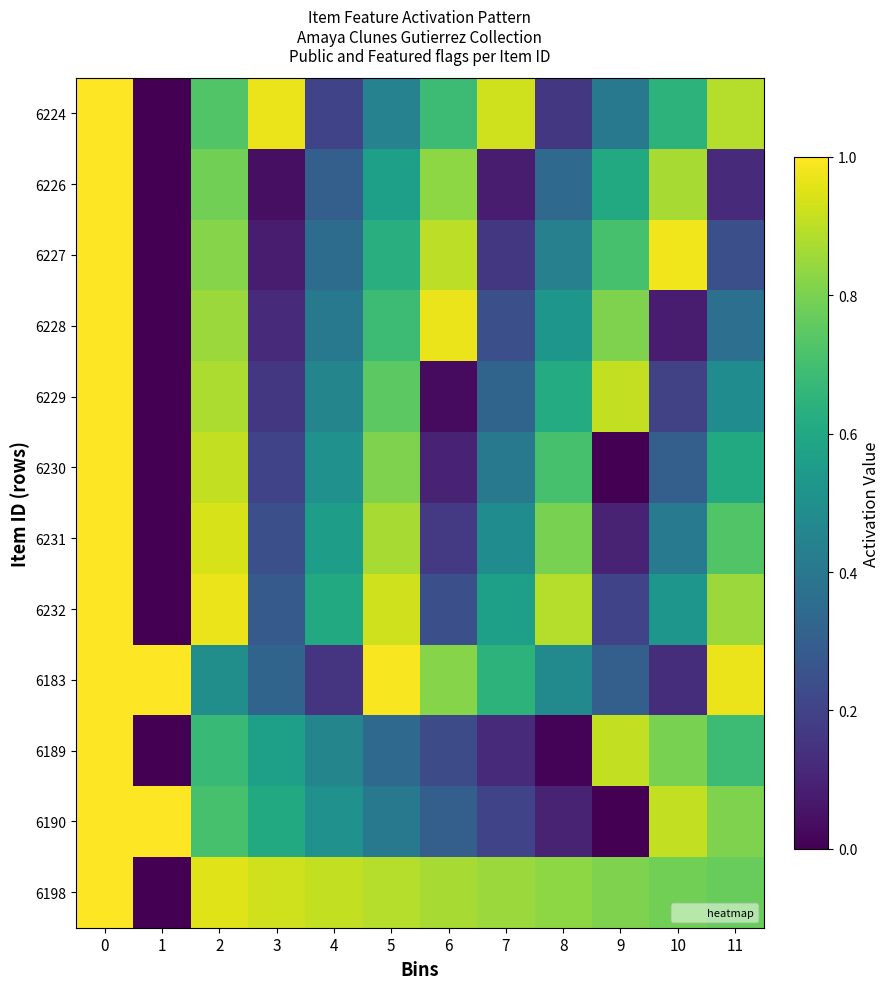

Which series has the largest total across all categories?

6198